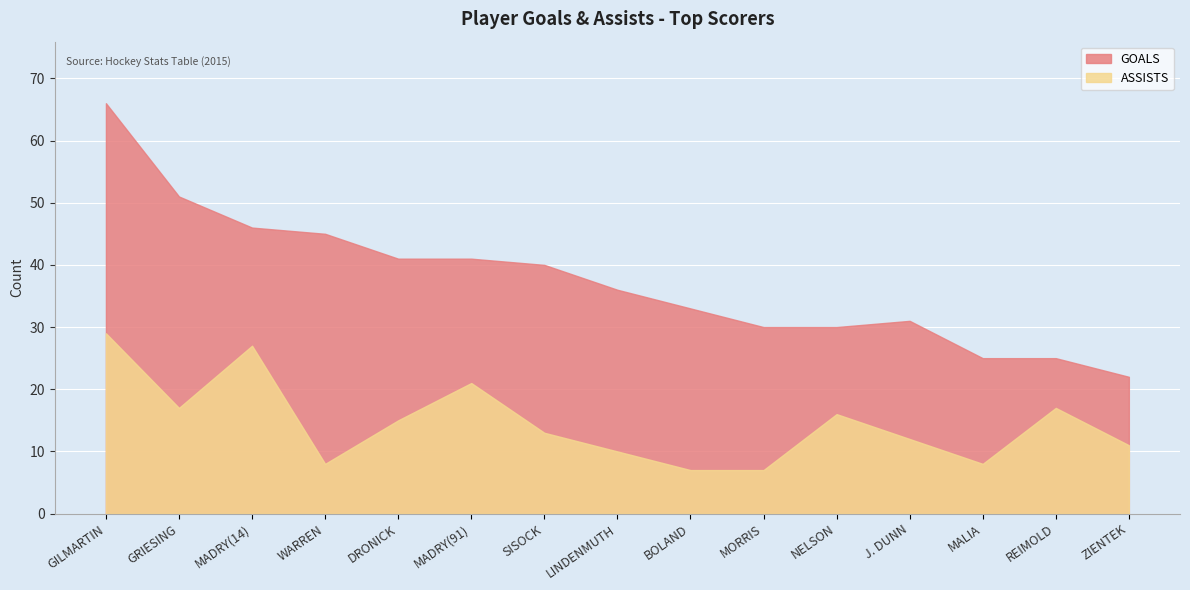

What are all the series names shown in the legend?

GOALS, ASSISTS